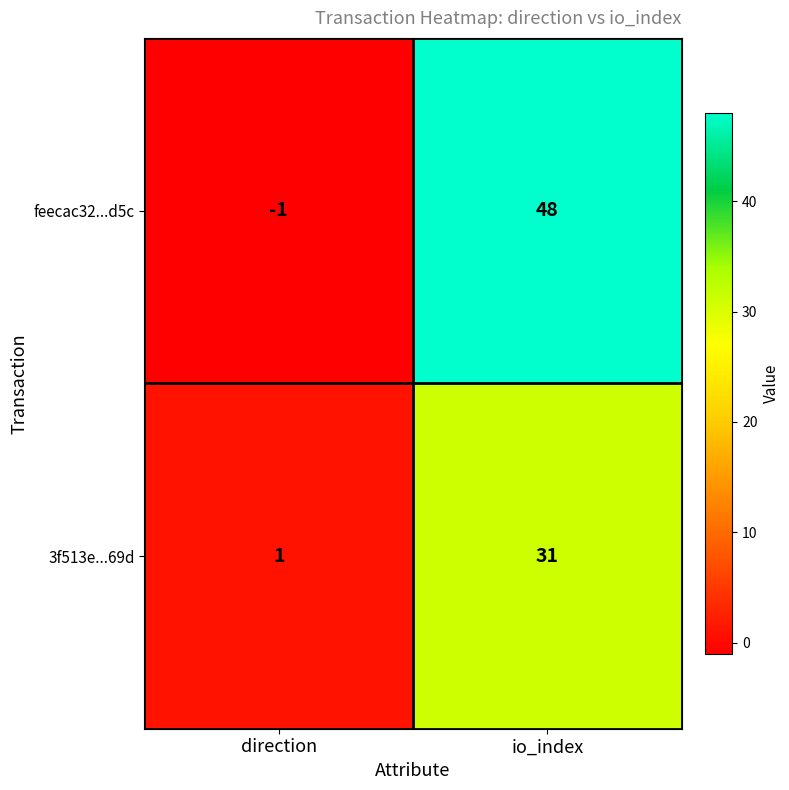

What is the greatest value displayed?

48